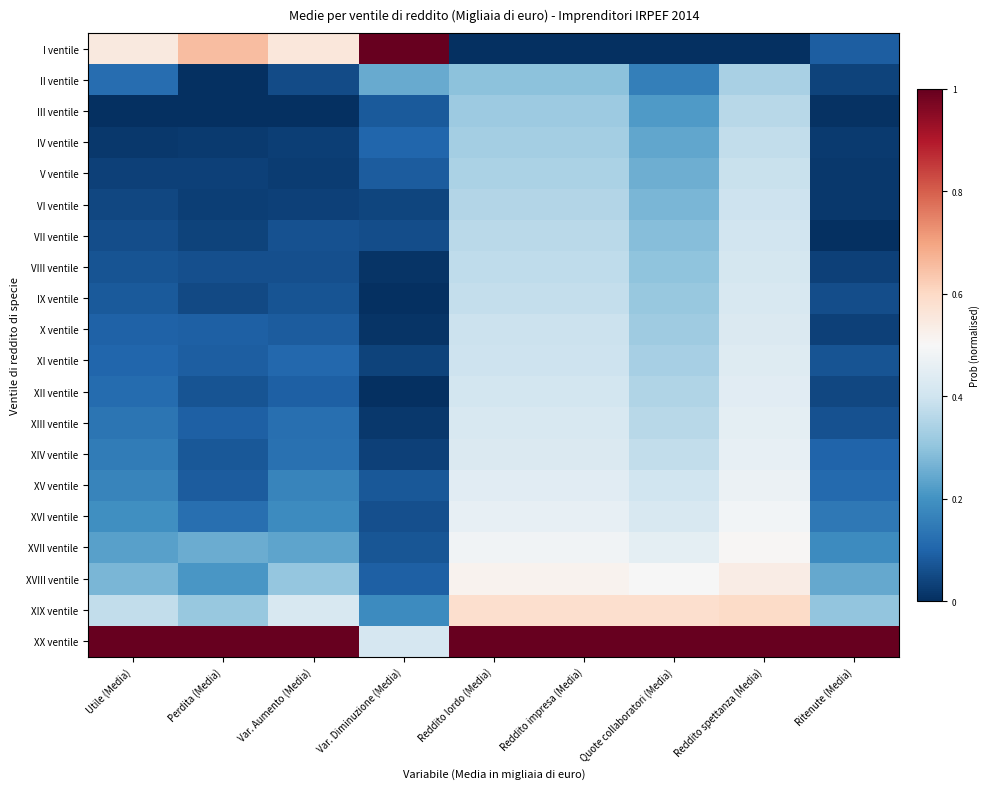

At Utile (Media), list the series in order from largest to smallest.

XX ventile, I ventile, XIX ventile, XVIII ventile, XVII ventile, XVI ventile, XV ventile, XIV ventile, XIII ventile, II ventile, XII ventile, XI ventile, X ventile, IX ventile, VIII ventile, VII ventile, VI ventile, V ventile, IV ventile, III ventile